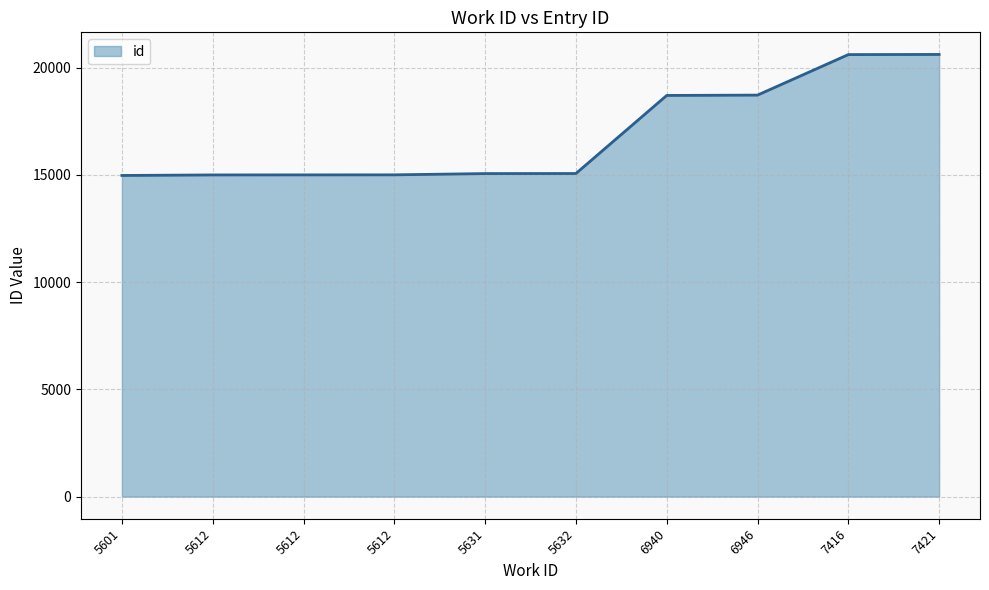

What value does the data have at 6940, to the nearest 10?

18700